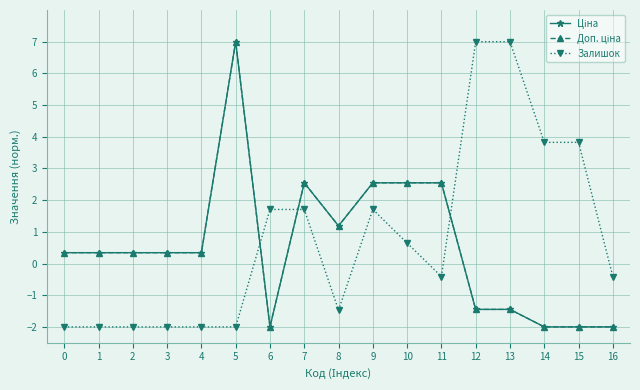

Where is the first local minimum for Доп. ціна?

6